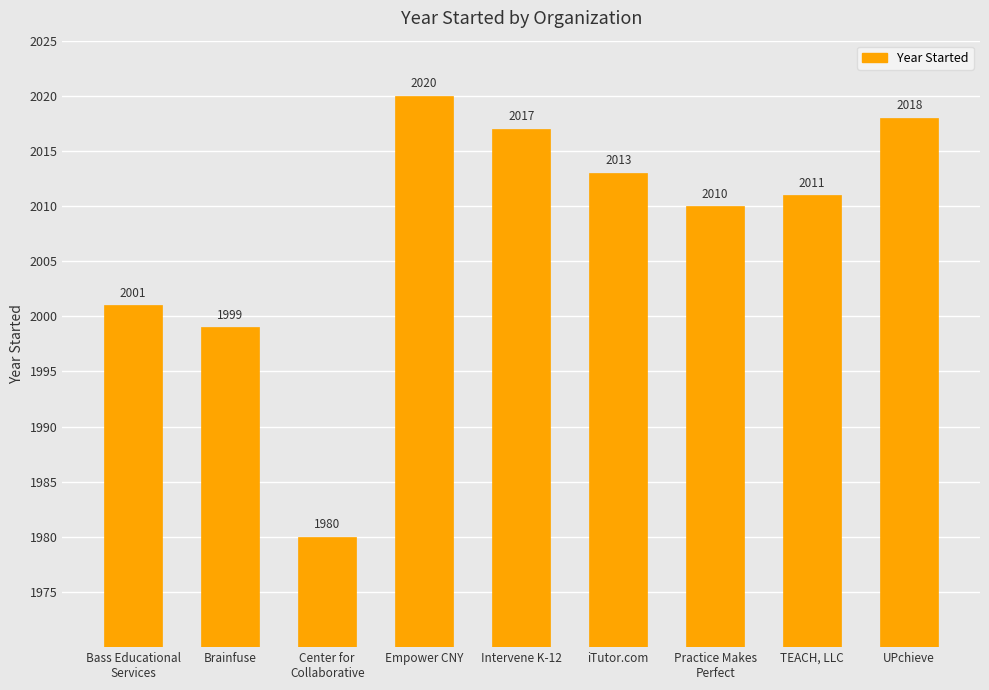

Which label corresponds to the smallest value in the chart?

Center for
Collaborative